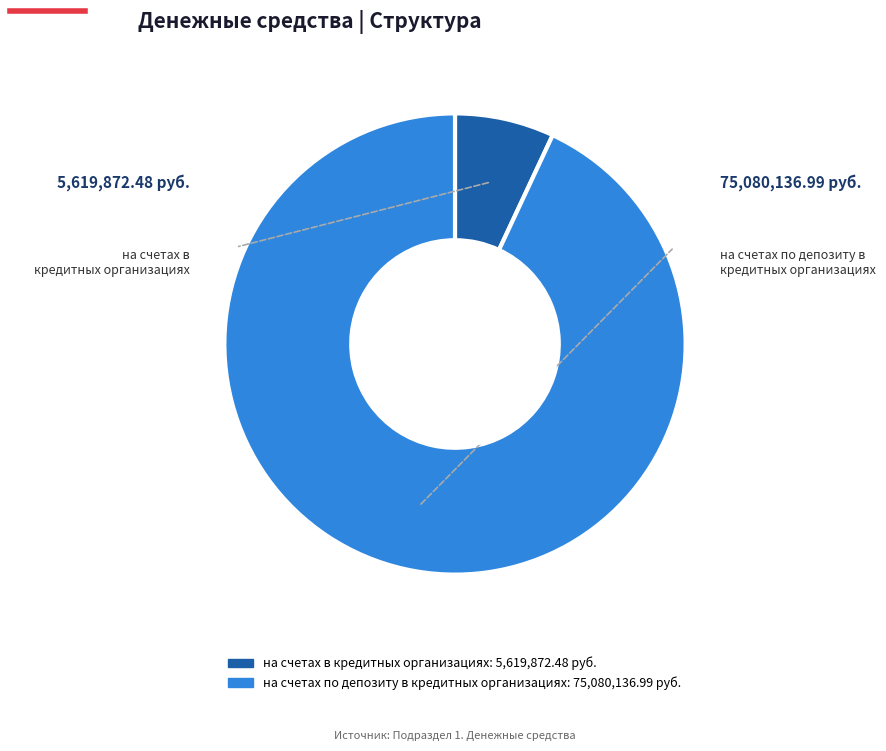

Count the number of slices in the pie.

2